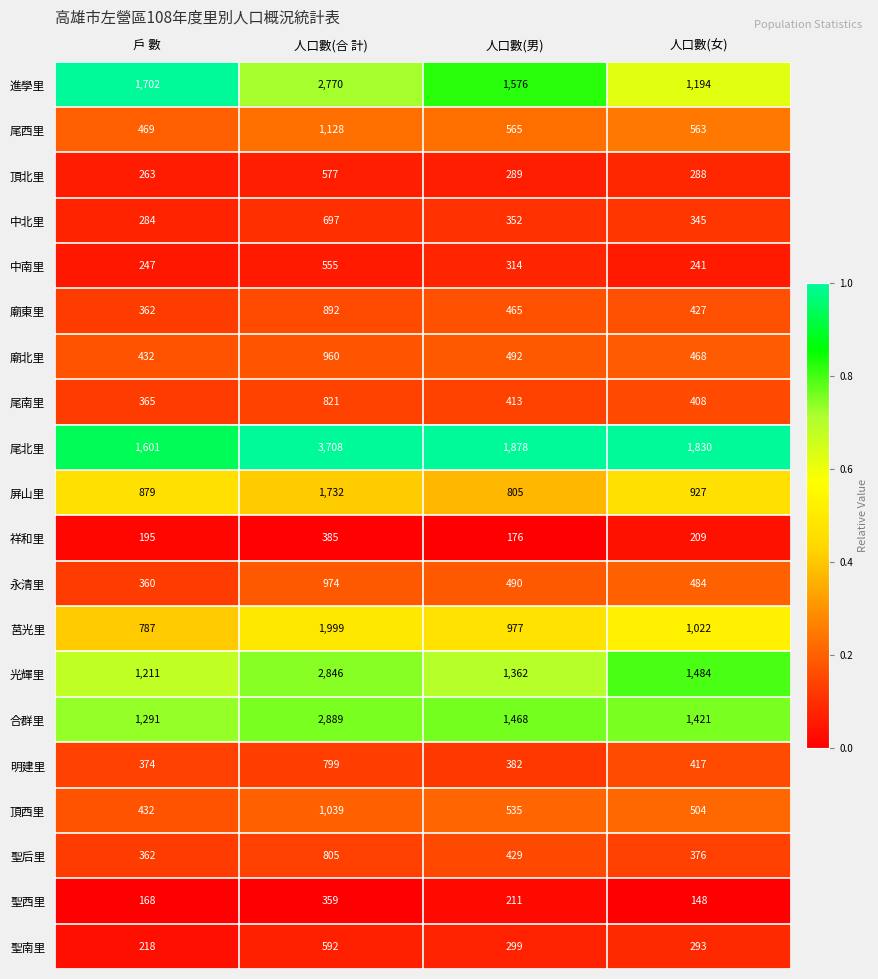

What is the difference between the second highest and minimum values in the 聖后里 series?

67